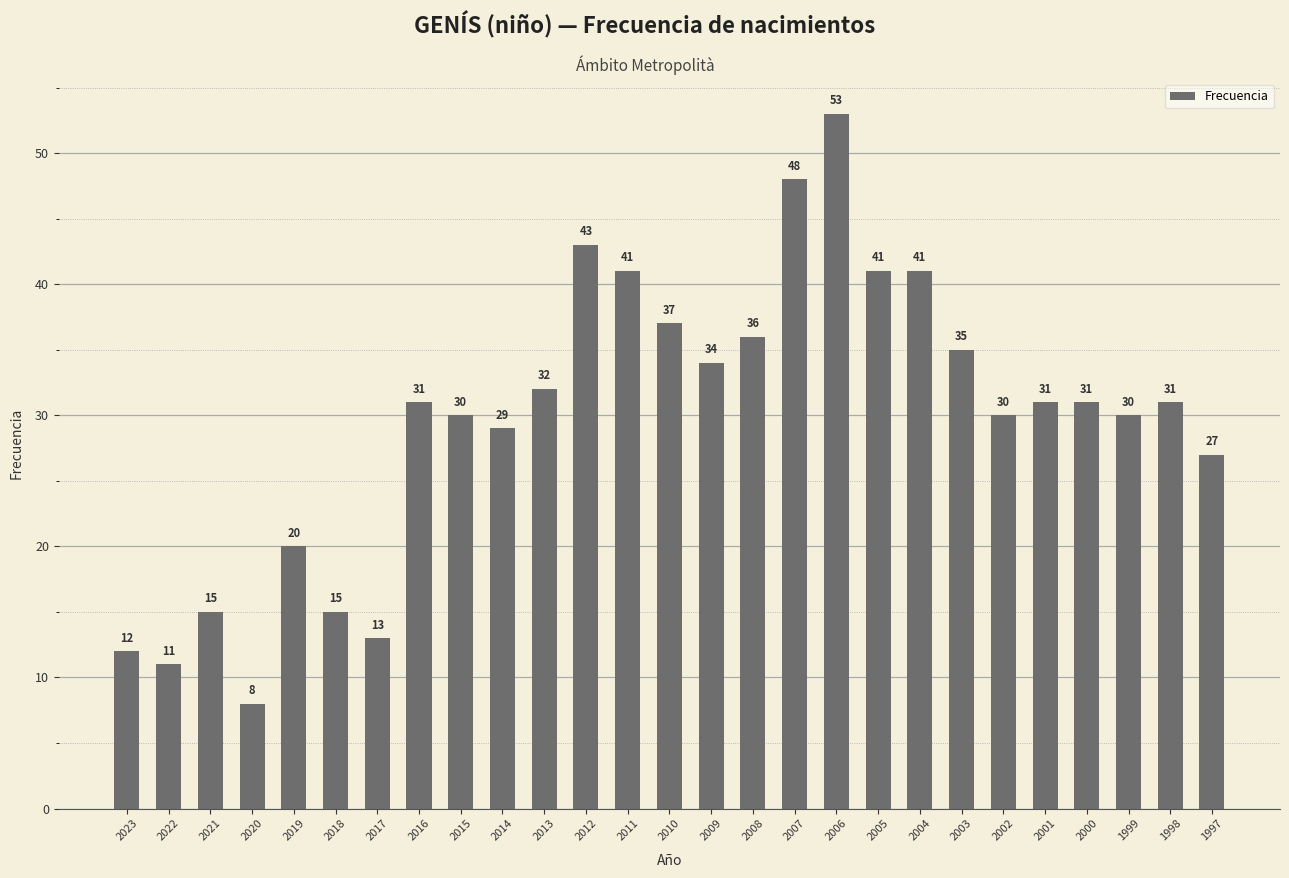

What is the value of the 21st bar from the left?

35